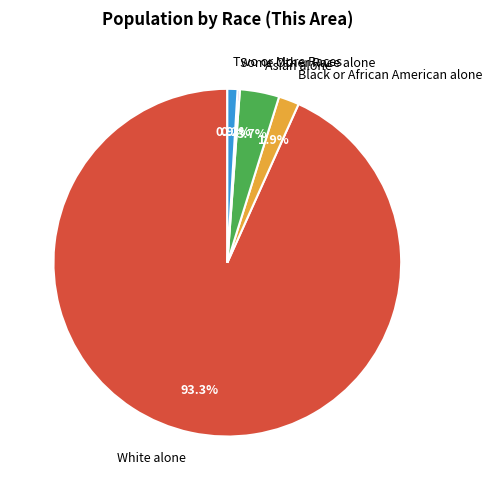

Do Black or African American alone and Two or More Races together represent more than half of the pie?

No